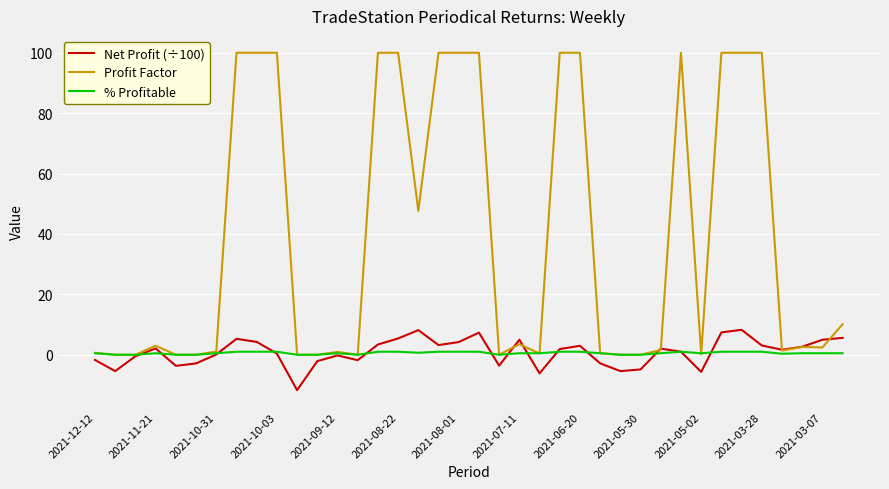

What is the smallest value displayed?

-11.7